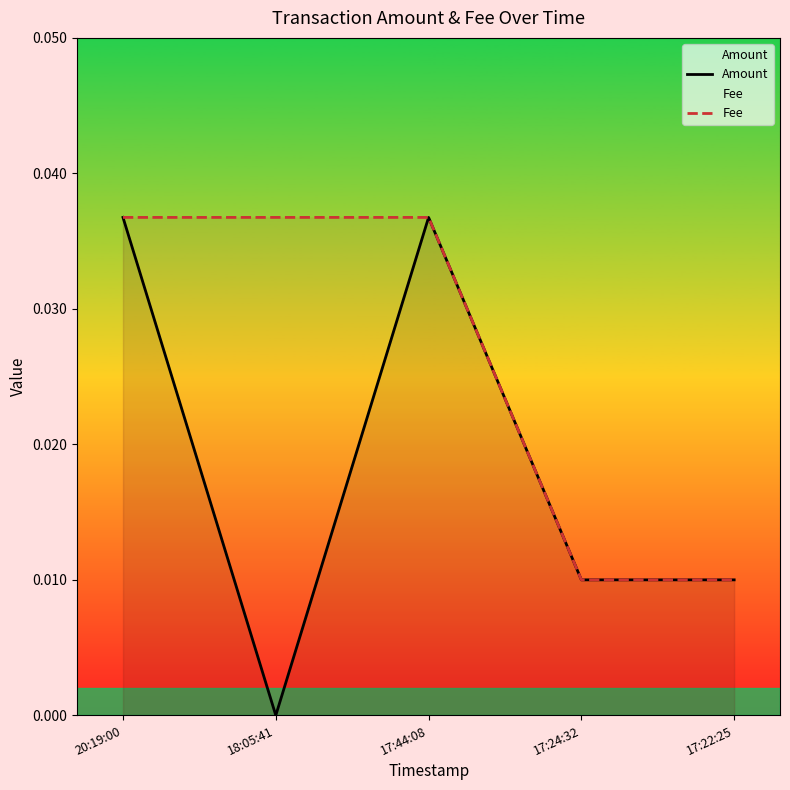

Rank the series by their average value, from highest to lowest.

Fee, Amount